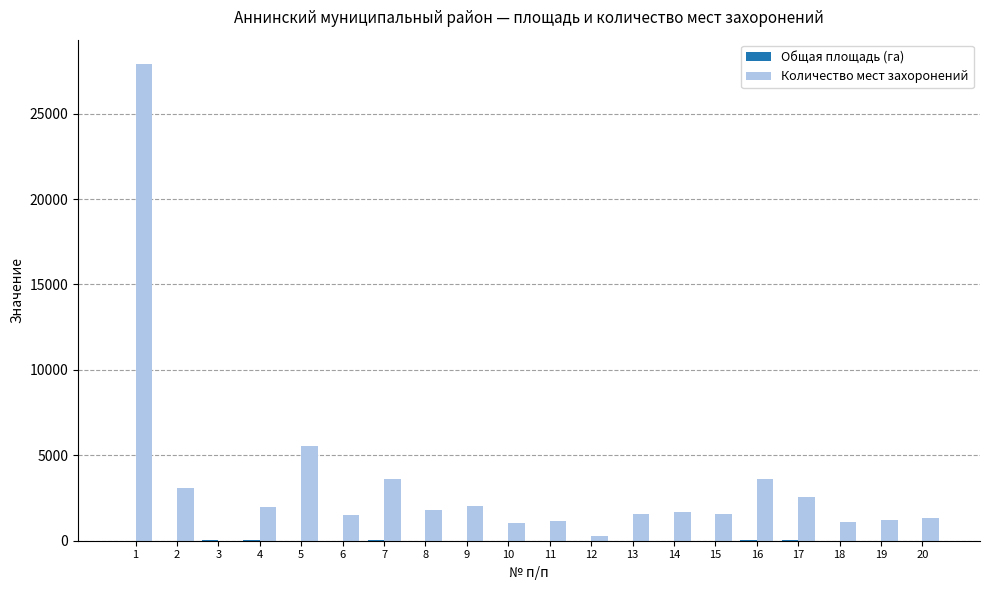

What is the maximum value for Количество мест захоронений?

27930.0